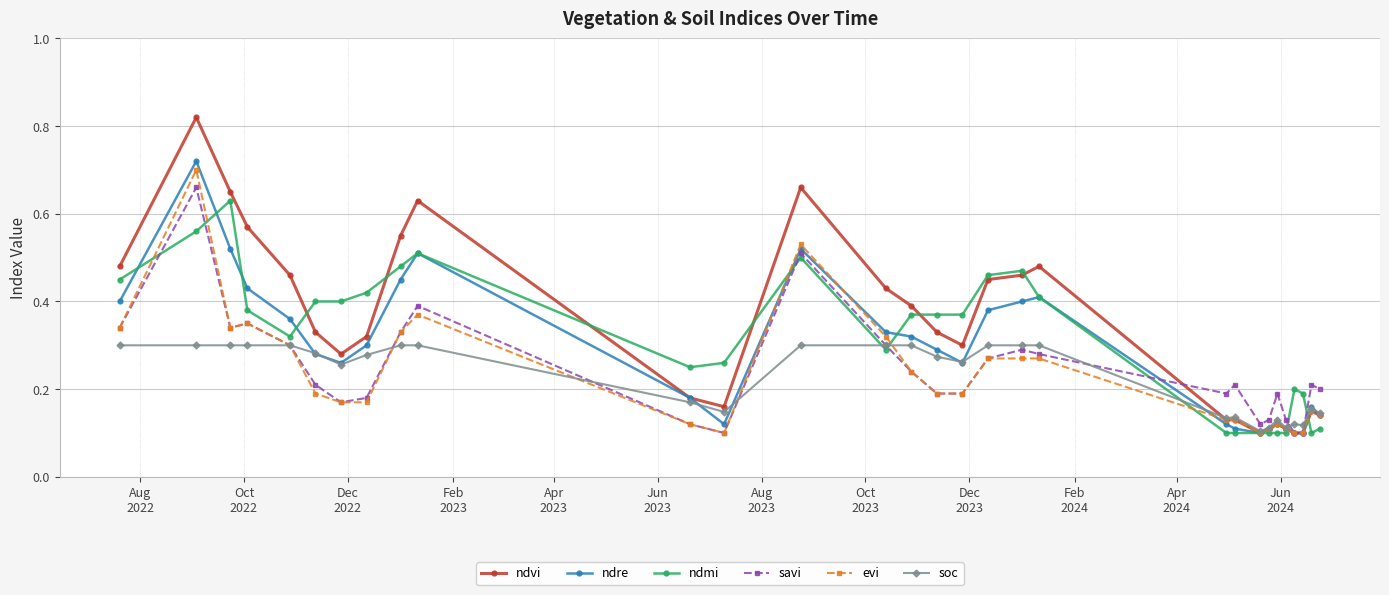

Which series has the largest range (max minus min)?

ndvi